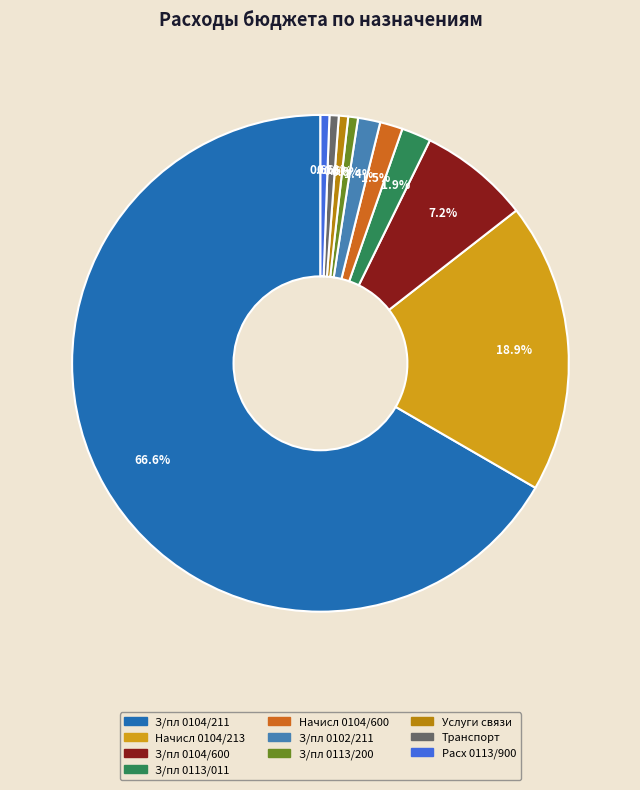

To the nearest percent, what is the difference between the largest and smallest slice percentages?

66%